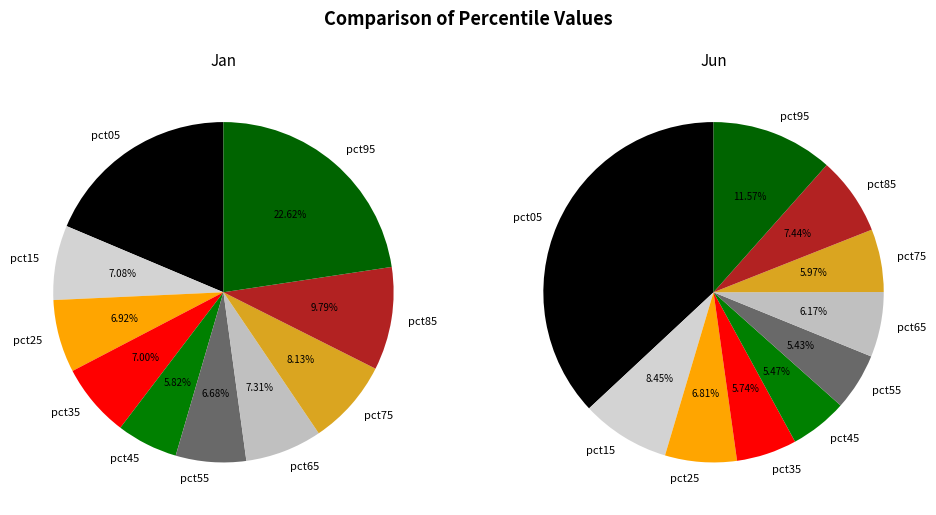

What is the total percentage of pct55 and pct95?

29.3%